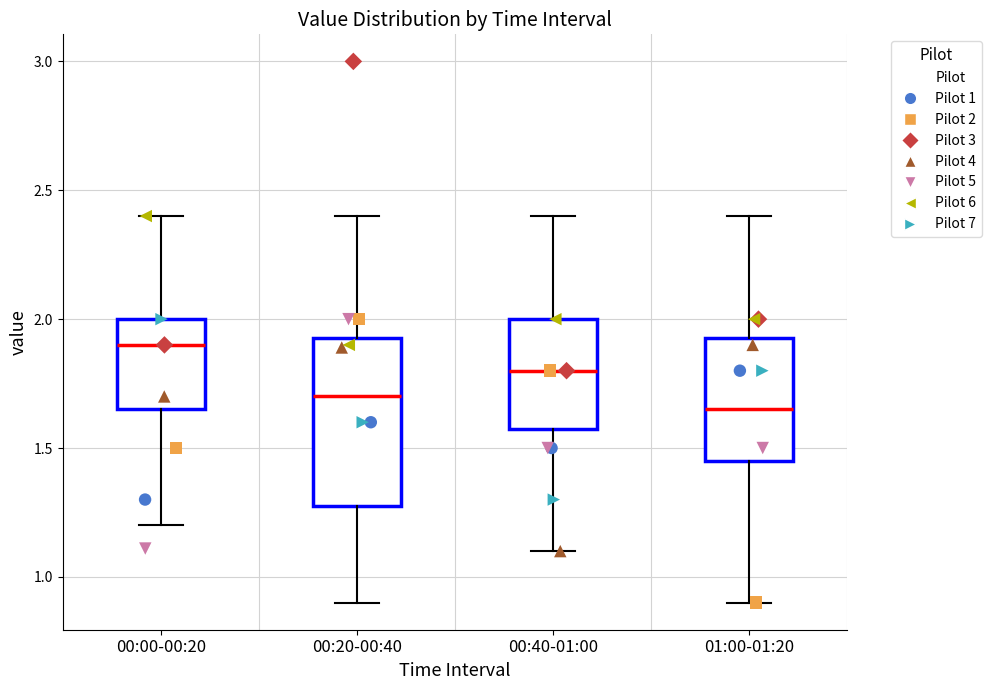

Reading left to right, read every box against the y-axis: the position of its median line, the range the box covers, and the ends of its whiskers. The values are not printed on the chart, so give them approximately, as read against the axis.

00:00-00:20: median 1.90, box 1.65 to 2.00, whiskers 1.20 to 2.40
00:20-00:40: median 1.70, box 1.30 to 1.95, whiskers 0.90 to 2.40
00:40-01:00: median 1.80, box 1.60 to 2.00, whiskers 1.10 to 2.40
01:00-01:20: median 1.65, box 1.45 to 1.95, whiskers 0.90 to 2.40